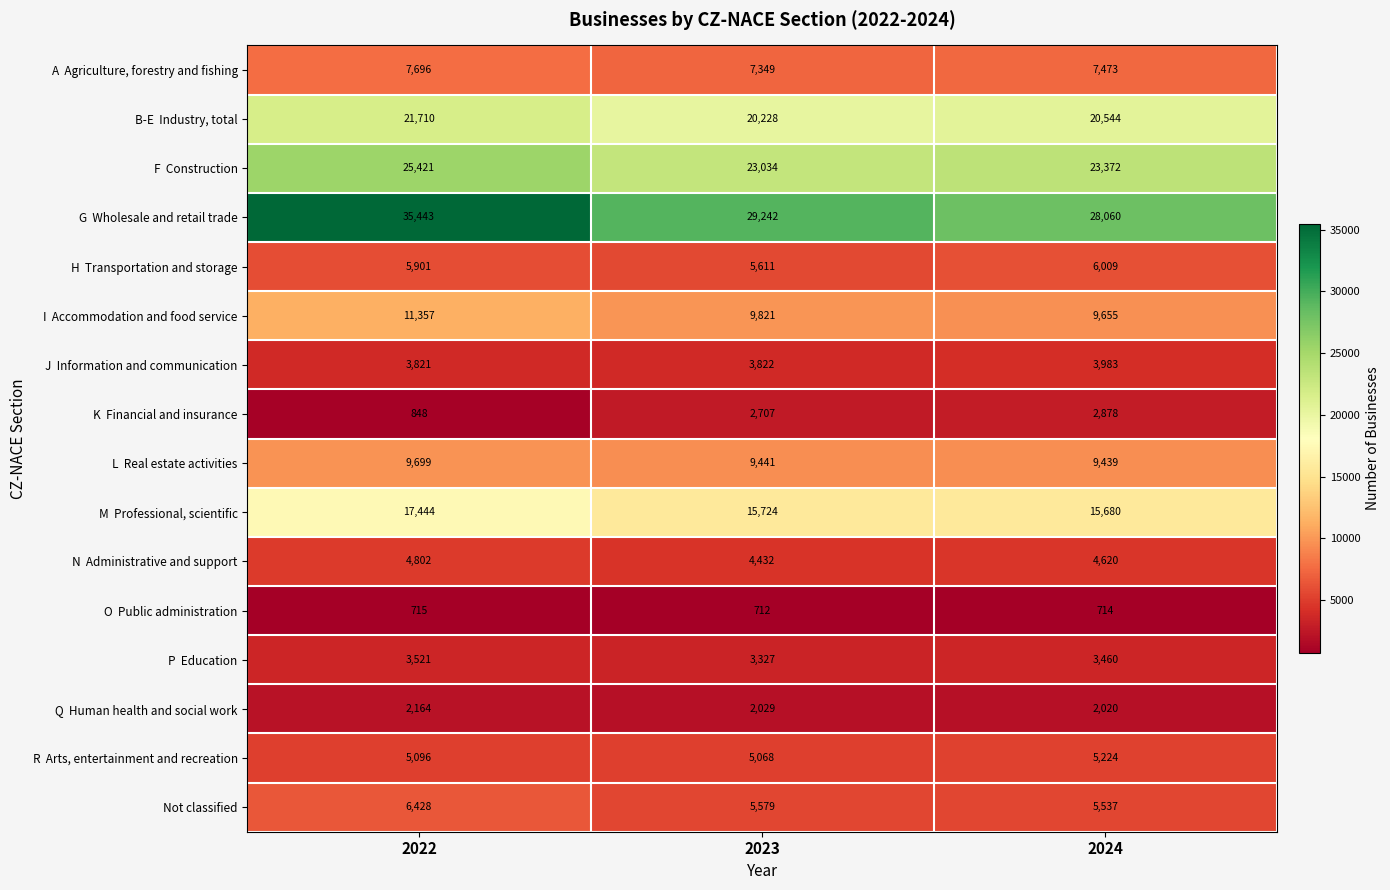

Where does the Not classified series first go above 5579?

2022